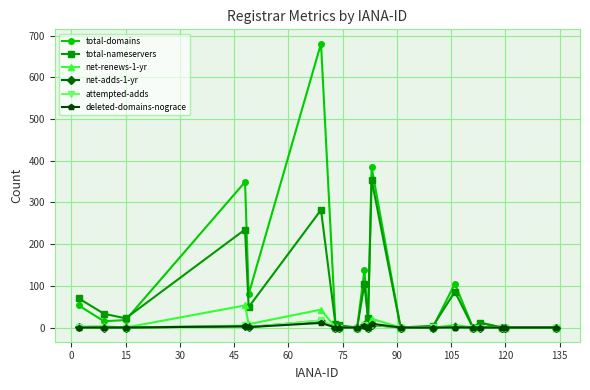

How many lines are shown in the chart?

6